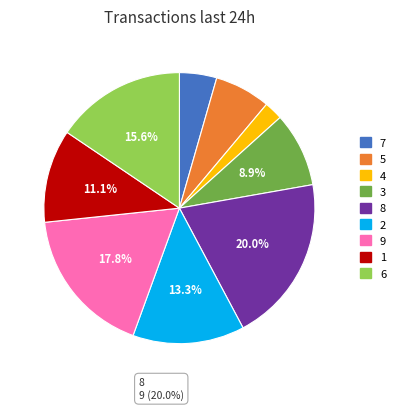

Count the number of slices in the pie.

9